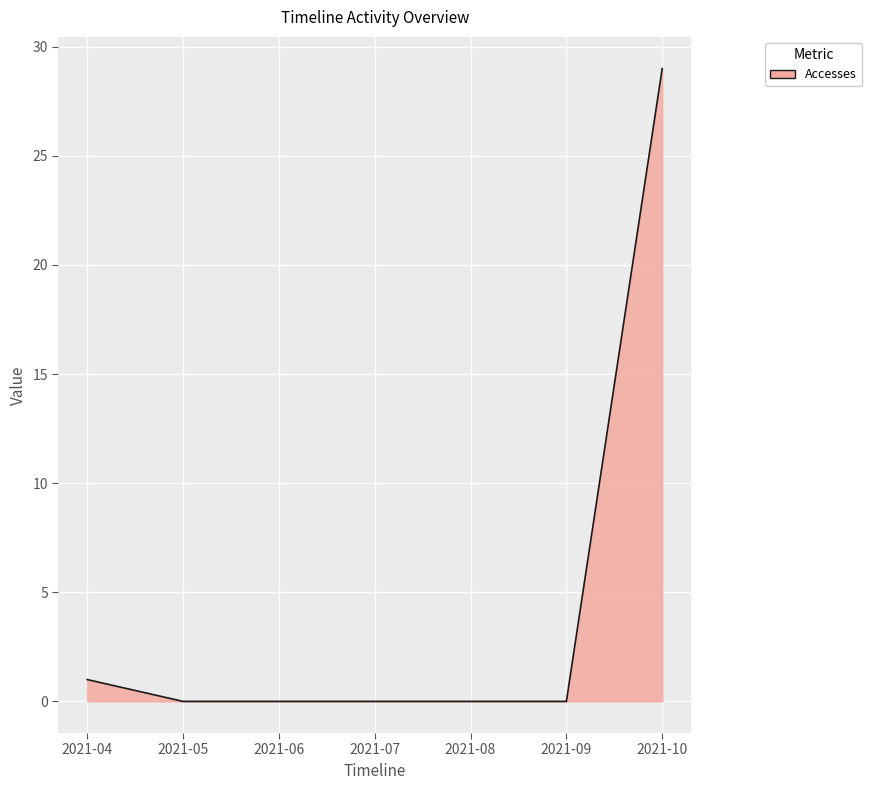

At which label is the value closest to 14?

2021-04